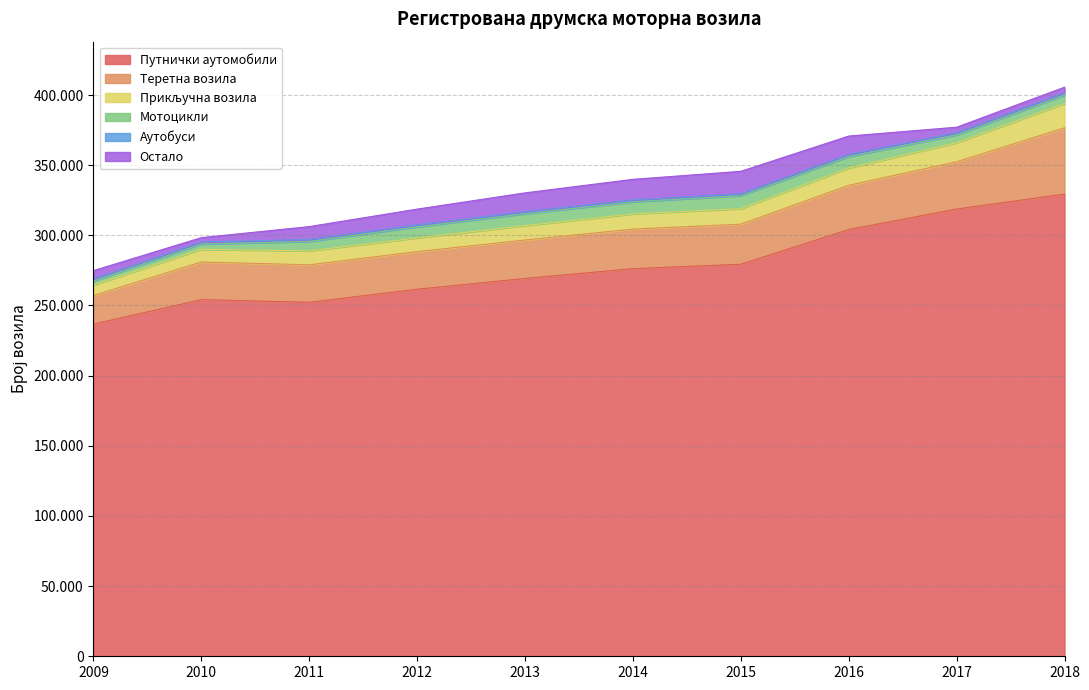

What is the sum of all Аутобуси values?

14670